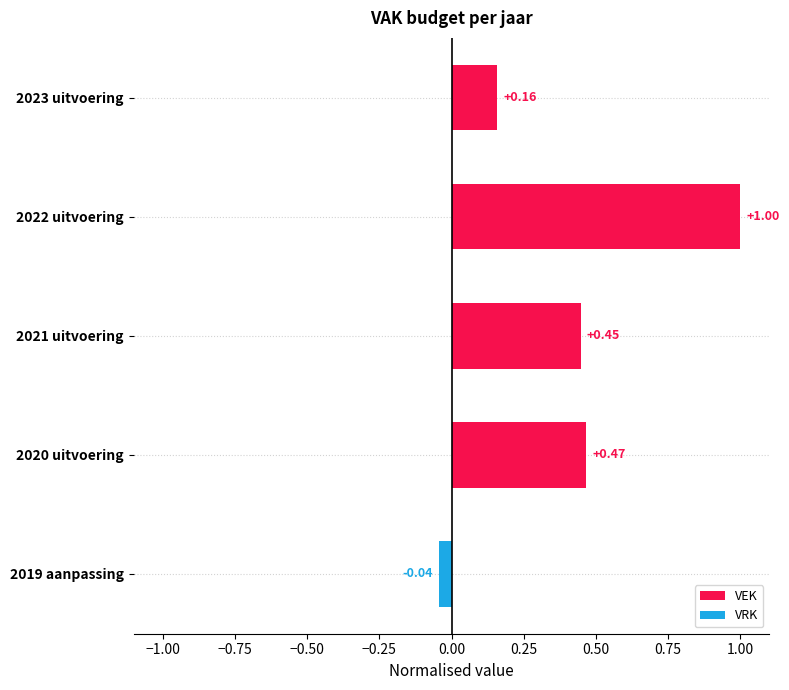

What is the difference between the maximum and second lowest values?

0.8